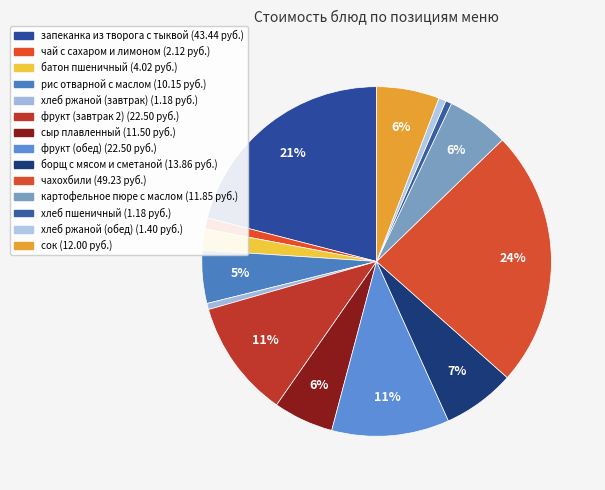

How many slices are in this pie chart?

14